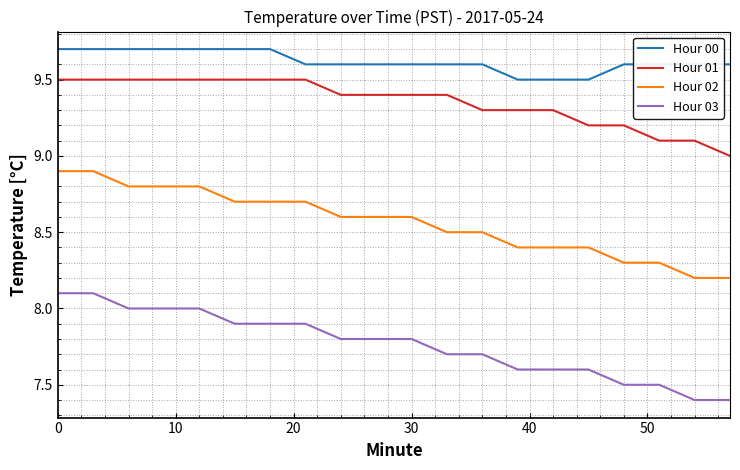

What is the smallest value displayed?

7.4